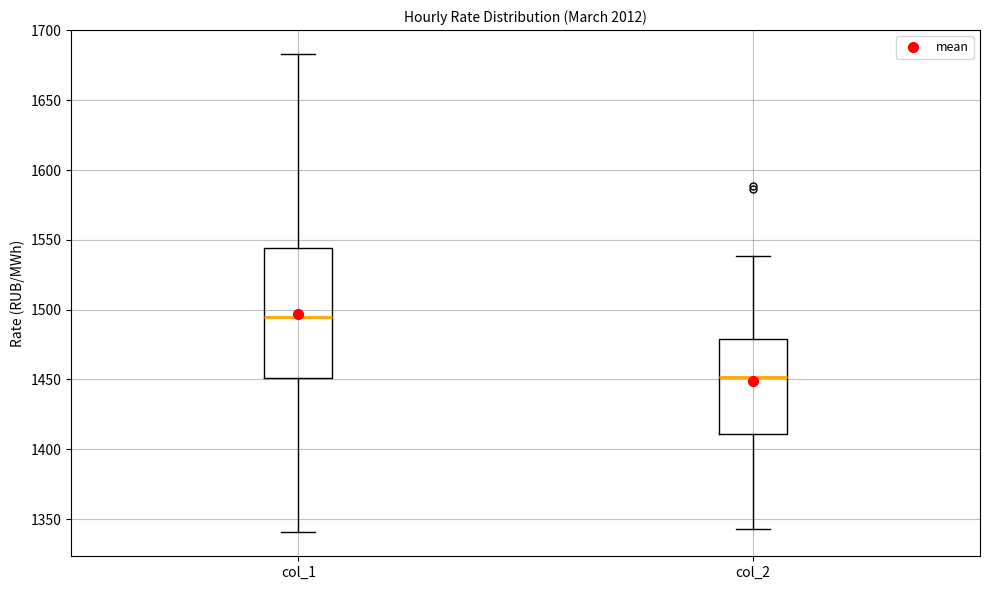

Comparing the boxes themselves (not the whiskers), which one is the tallest?

col_1